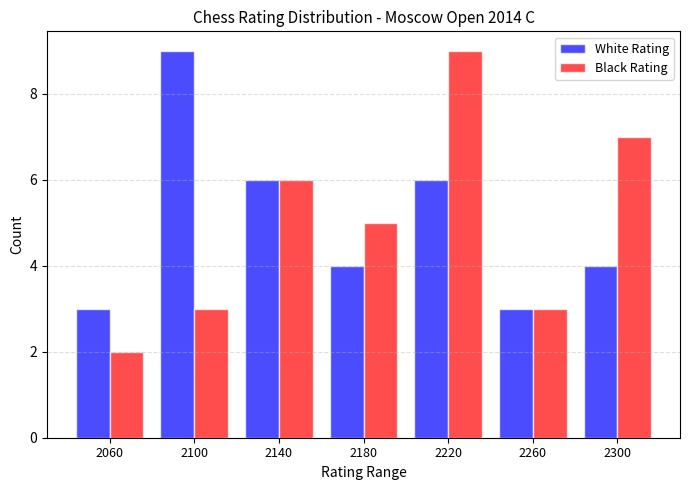

Reading left to right, list every range on the x-axis with the height of the bar of each series over it. The values are not printed on the chart, so give them approximately, as read against the axis.

2040 to 2080: White Rating=3	Black Rating=2
2080 to 2120: White Rating=9	Black Rating=3
2120 to 2160: White Rating=6	Black Rating=6
2160 to 2200: White Rating=4	Black Rating=5
2200 to 2240: White Rating=6	Black Rating=9
2240 to 2280: White Rating=3	Black Rating=3
2280 to 2320: White Rating=4	Black Rating=7